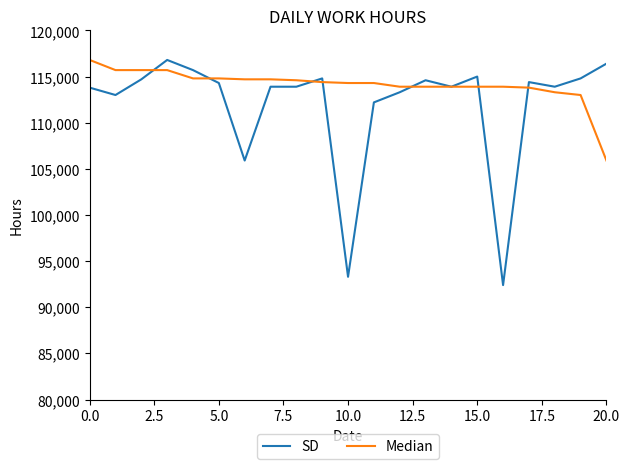

Which series has the largest total across all categories?

Median